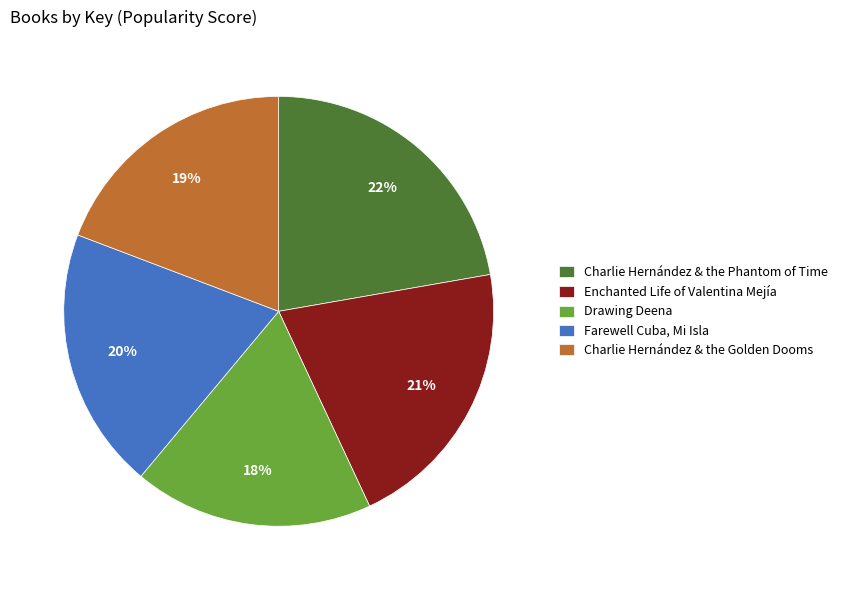

Is it true that Charlie Hernández & the Golden Dooms is 19% of the pie?

True